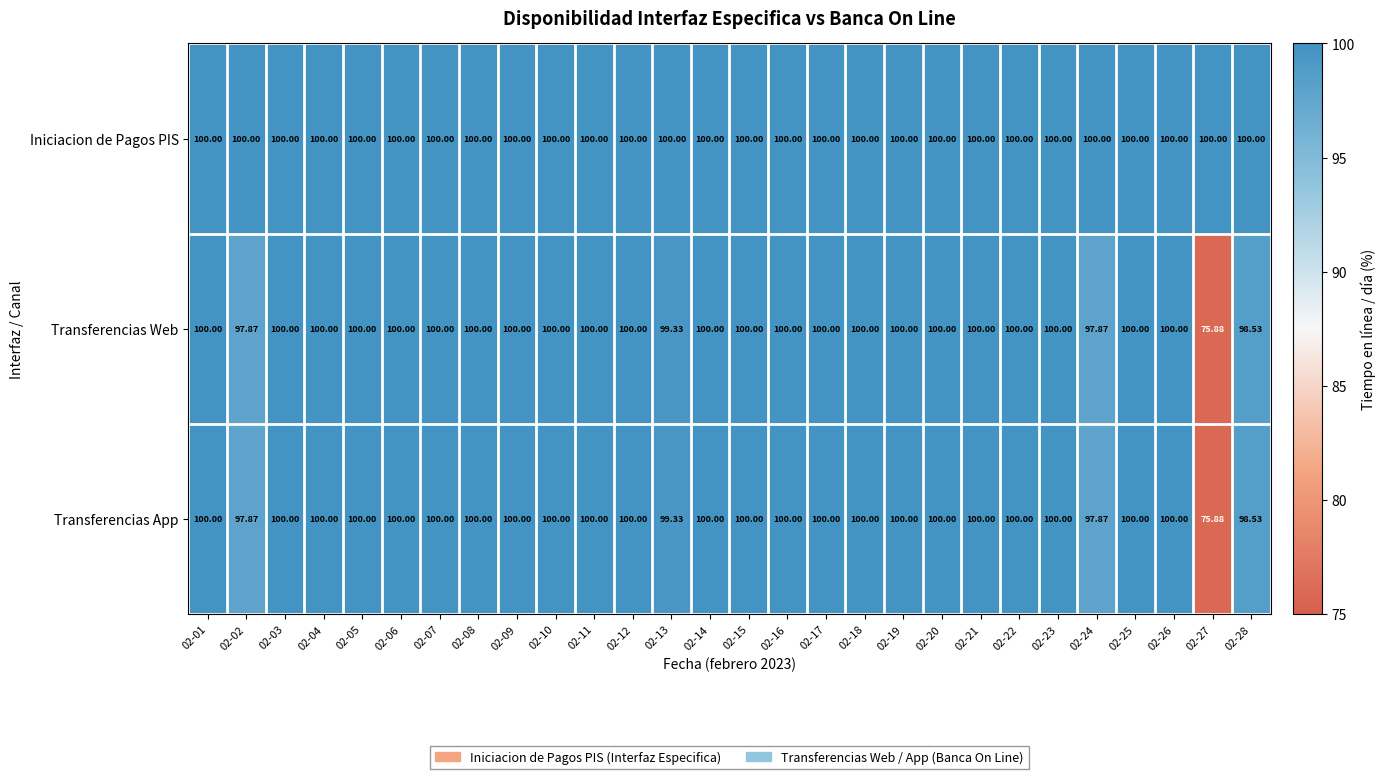

Which series has the largest total across all categories?

Iniciacion de Pagos PIS